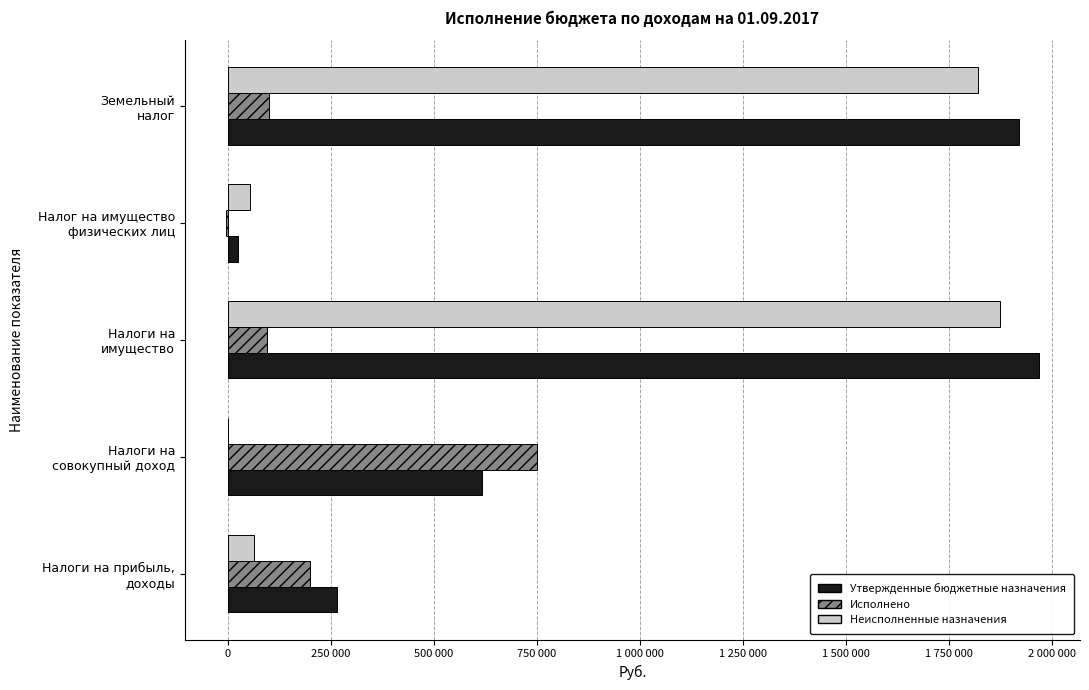

What are all the series names shown in the legend?

Утвержденные бюджетные назначения, Исполнено, Неисполненные назначения